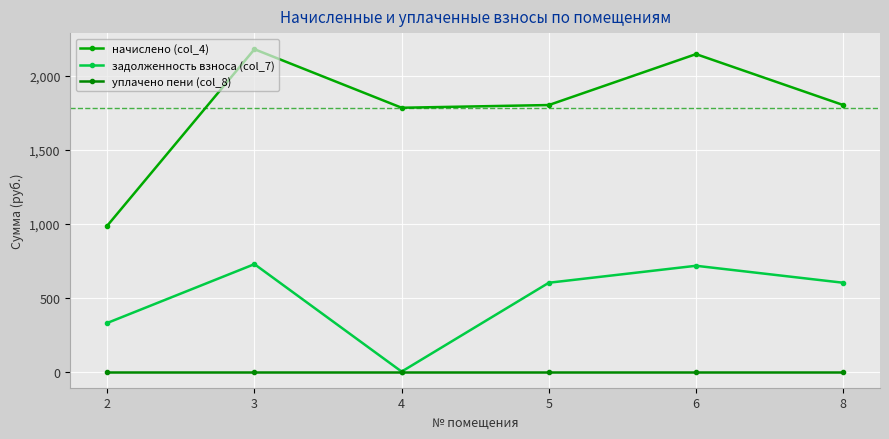

True or false: задолженность взноса (col_7) and уплачено пени (col_8) intersect in this chart.

False